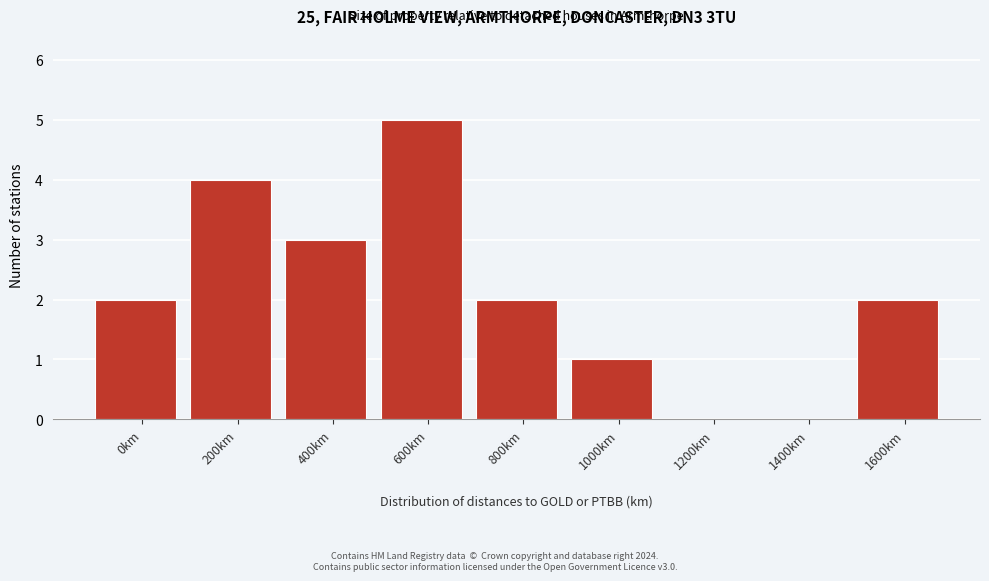

Reading left to right, transcribe all the data shown in this chart.

0km=2	200km=4	400km=3	600km=5	800km=2	1000km=1	1200km=0	1400km=0	1600km=2